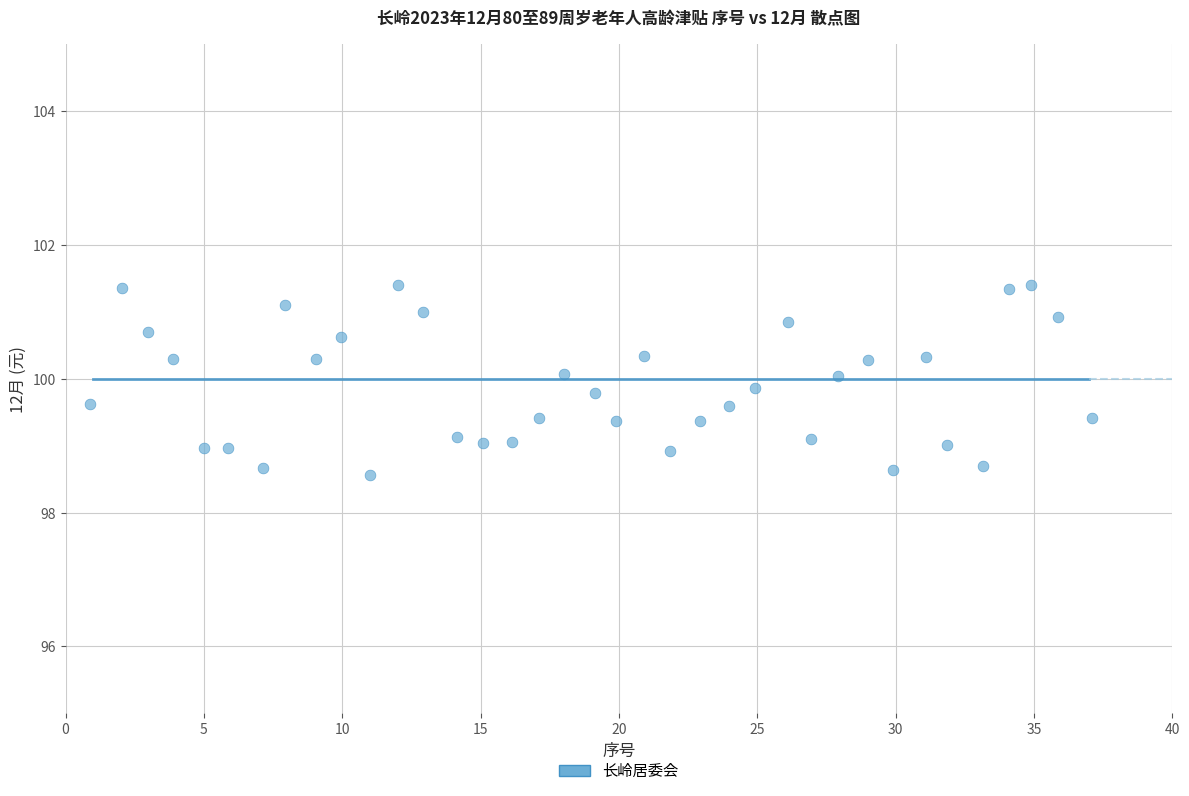

What is the range of X values (max minus min)?

36.2